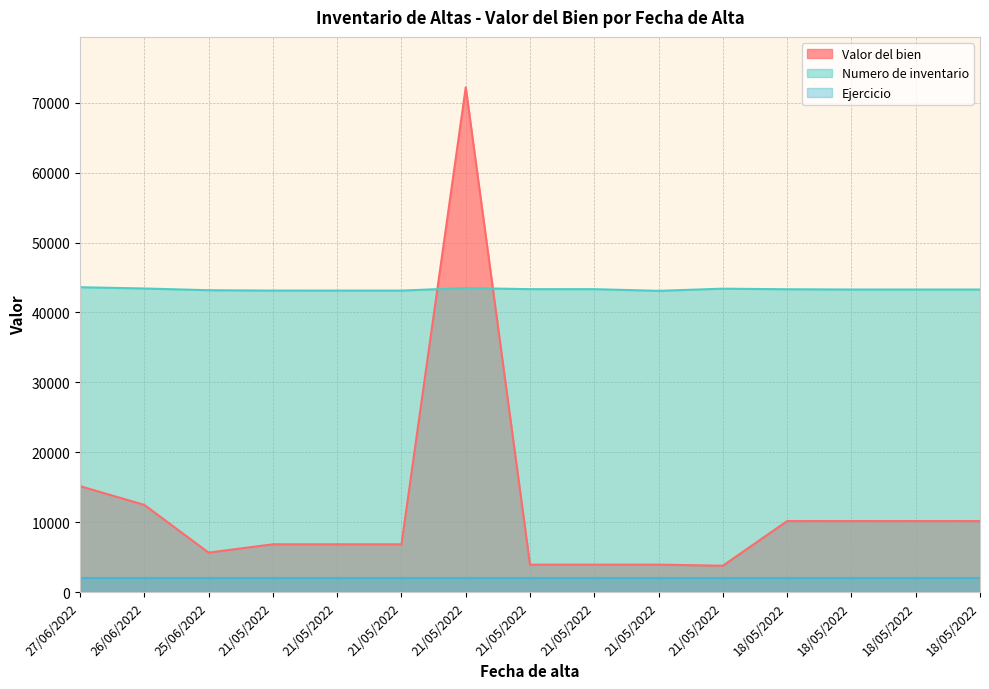

What is the minimum value shown in the chart?

2022.0